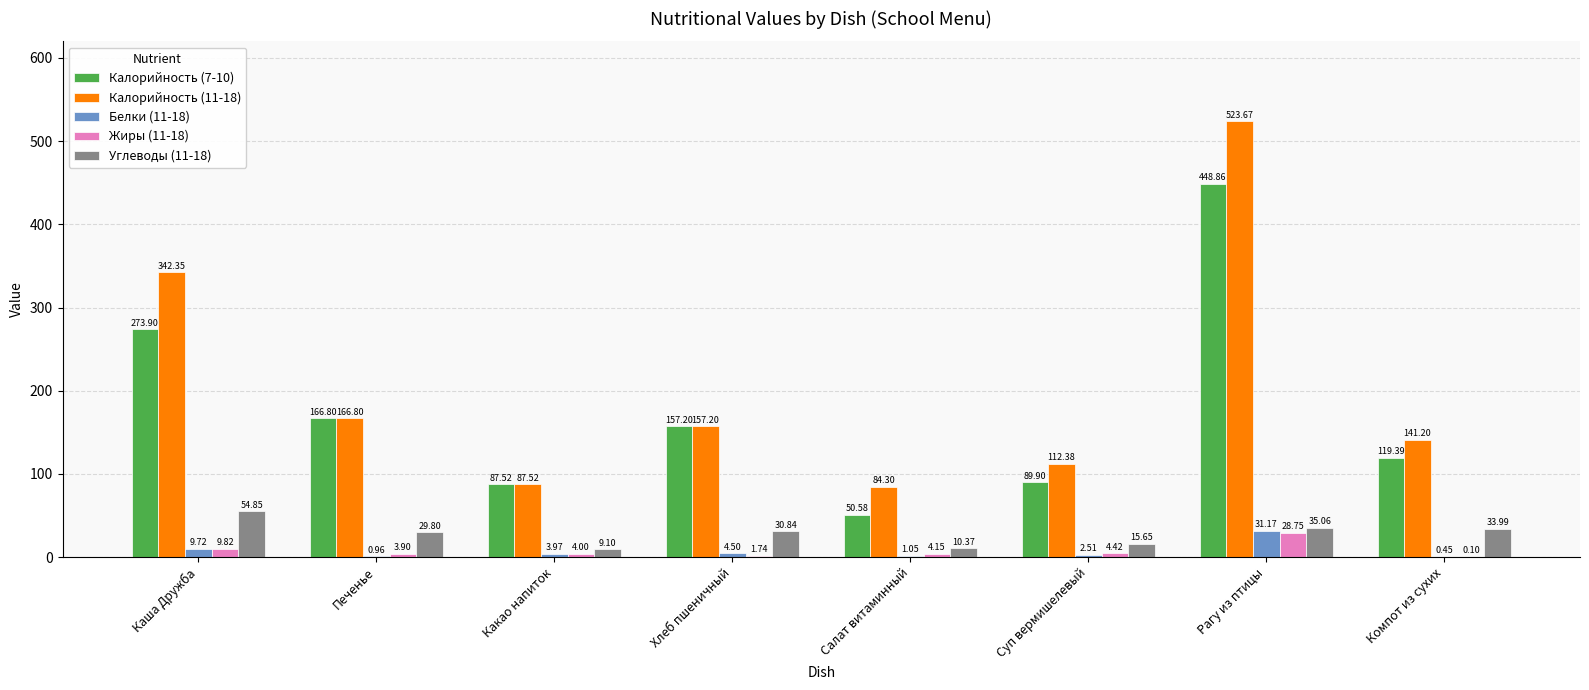

Which series has the largest total across all categories?

Калорийность (11-18)